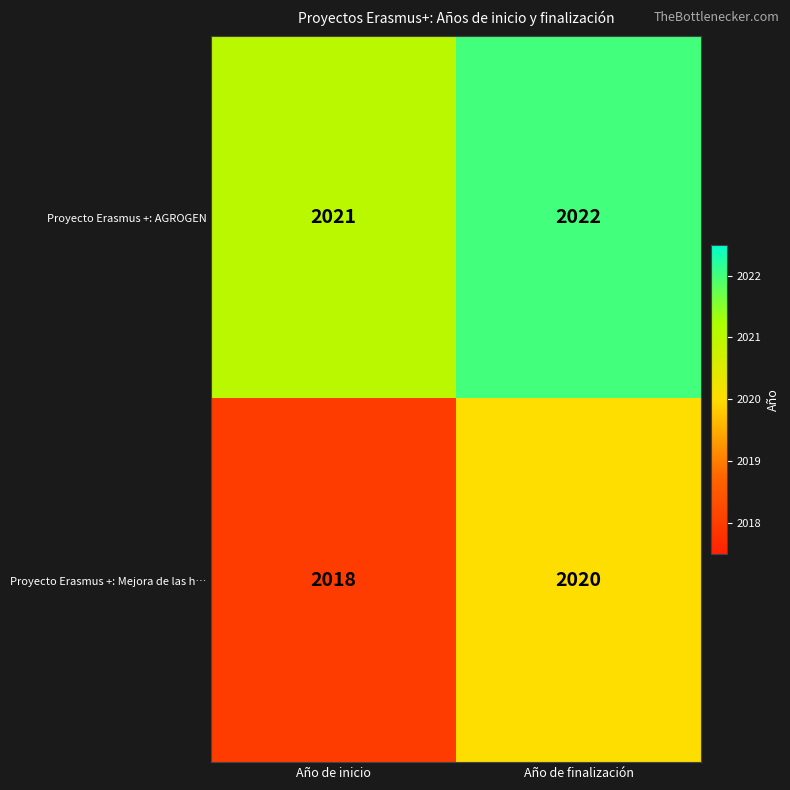

At which category is the sum across all series the highest?

Año de finalización